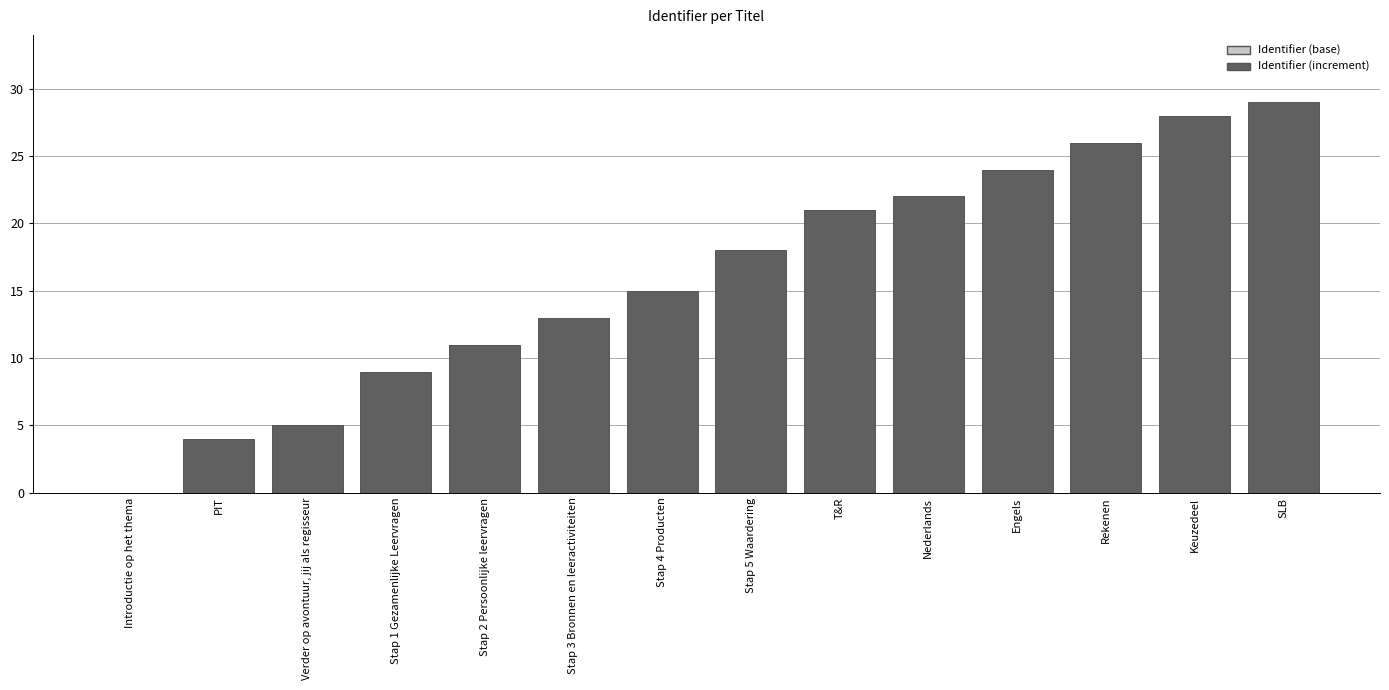

What is the approximate value of Identifier (base) at Keuzedeel?

4327117